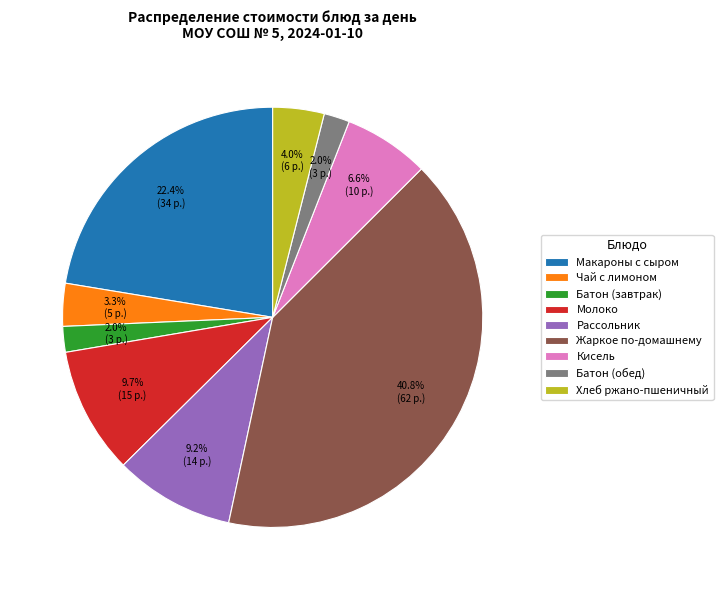

Is there any slice that represents more than half of the pie?

No